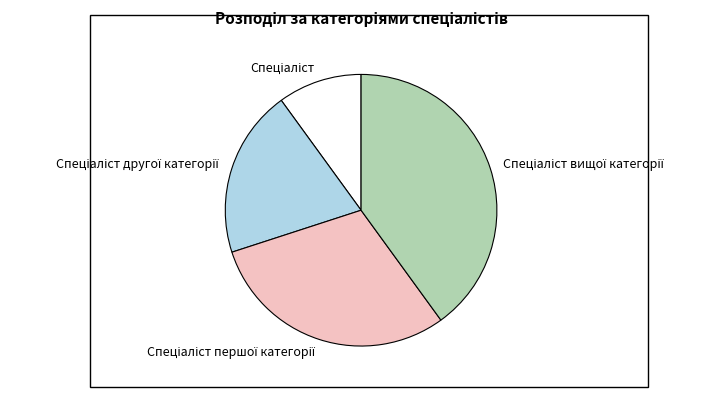

Does any single category account for the majority?

No